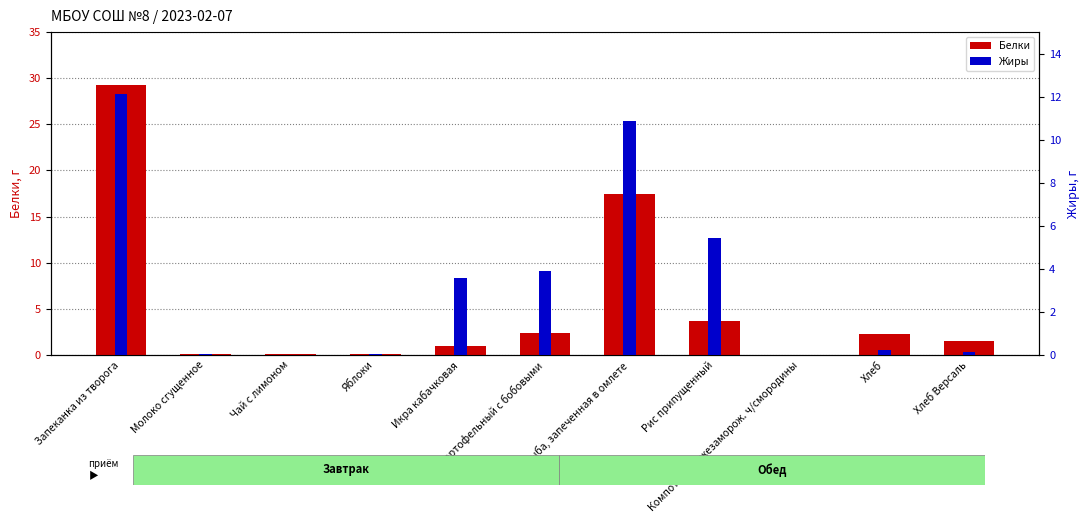

What is the difference between the maximum and minimum values in the Жиры series?

12.1